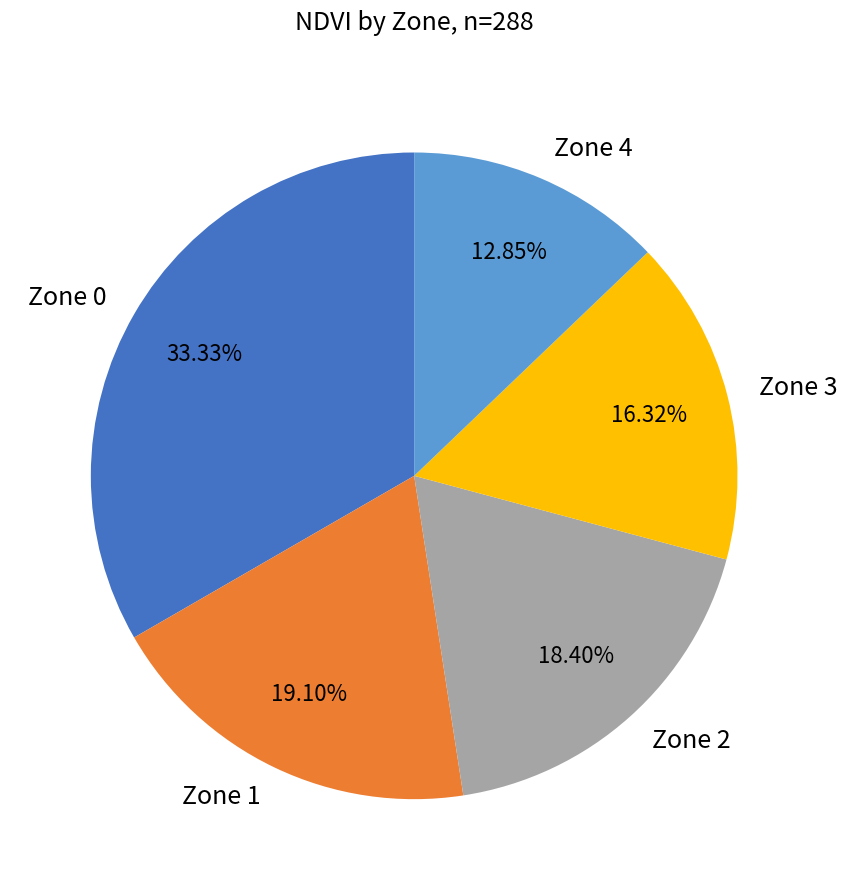

Approximately how many times larger is the value at Zone 3 compared to Zone 4?

1.3